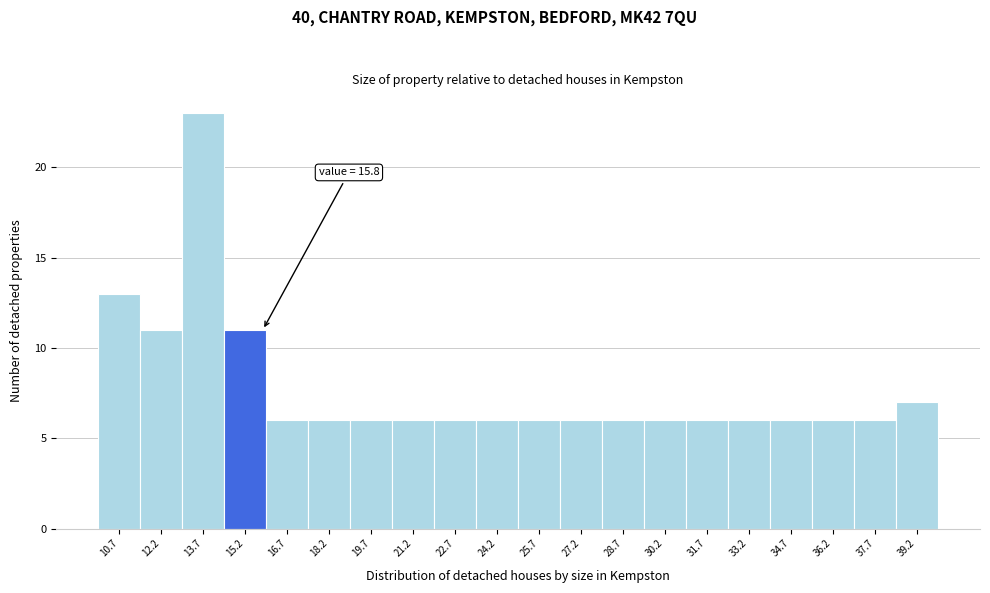

Which range on the x-axis has the tallest bar?

13.0 to 14.4